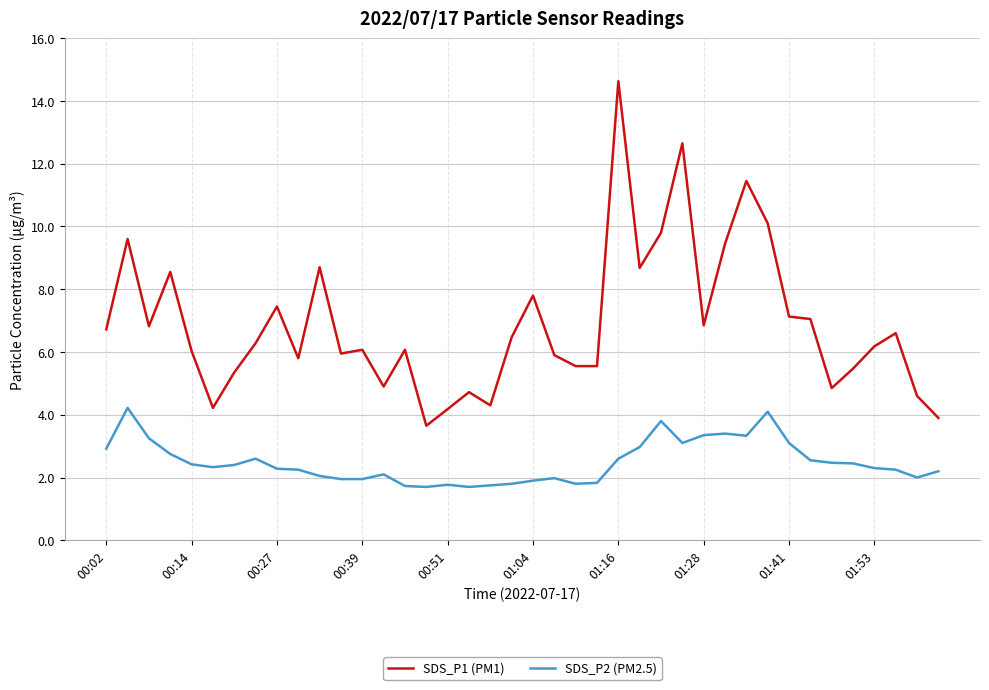

Which series has the widest spread of values?

SDS_P1 (PM1)